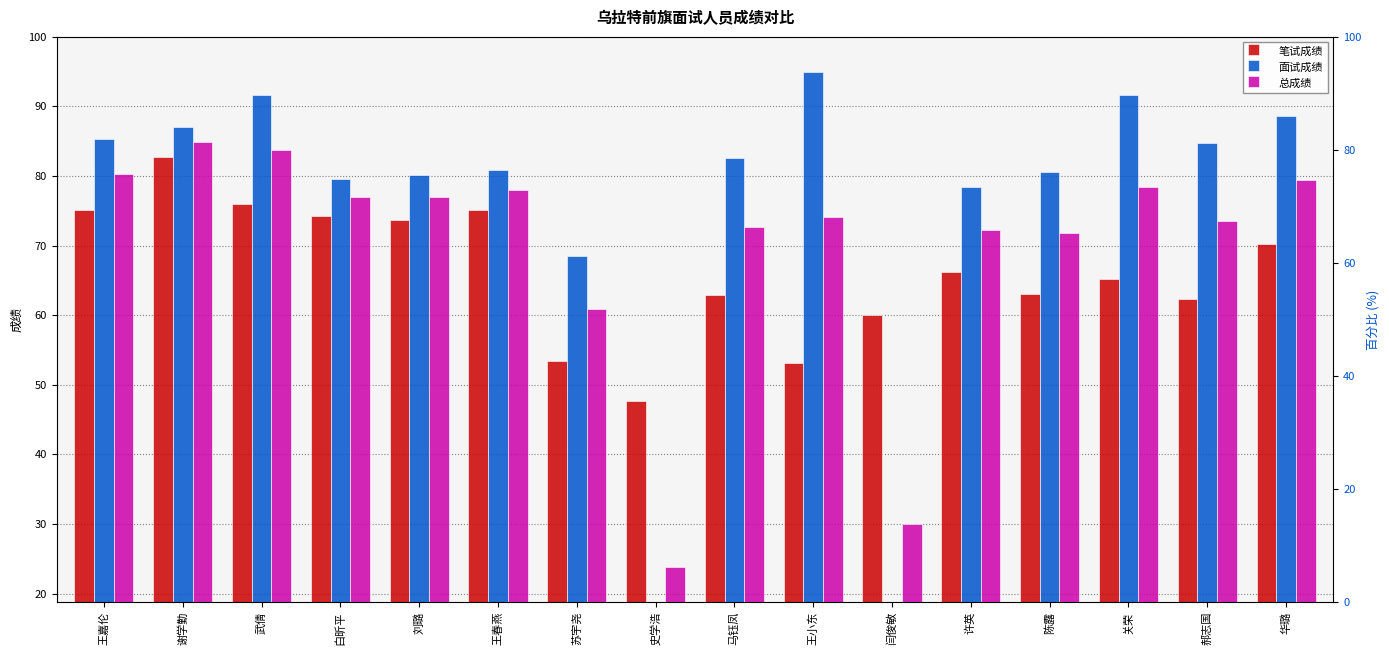

What is the difference between the maximum and second lowest values in the 笔试成绩 series?

29.6